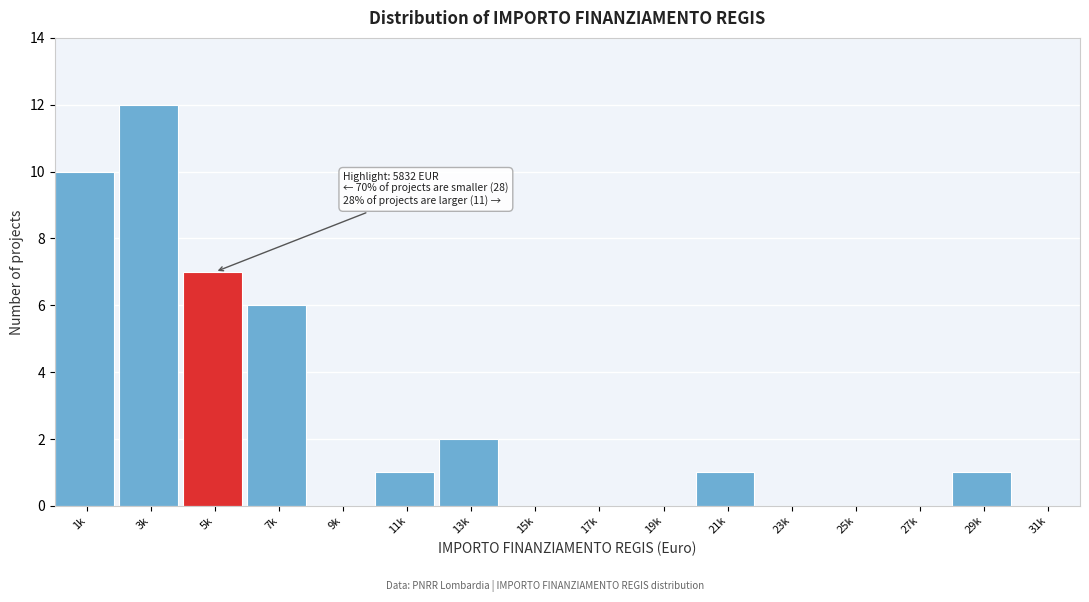

Reading left to right, extract all data points from this chart.

1k=10	3k=12	5k=7	7k=6	9k=0	11k=1	13k=2	15k=0	17k=0	19k=0	21k=1	23k=0	25k=0	27k=0	29k=1	31k=0